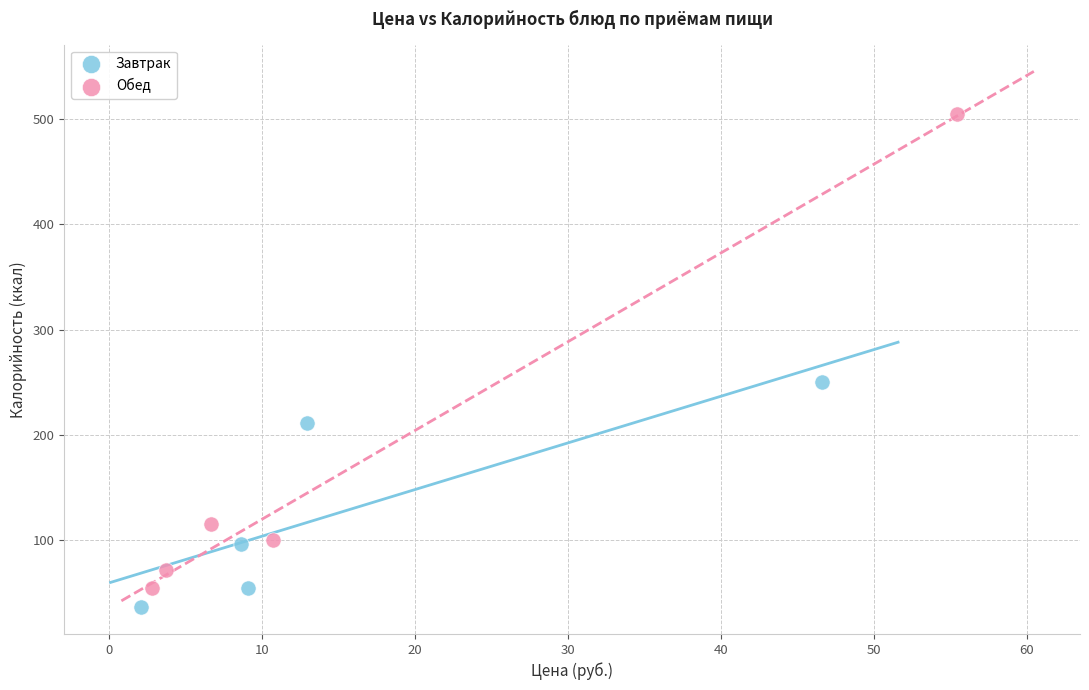

Which series has the largest Y range (max minus min)?

Обед